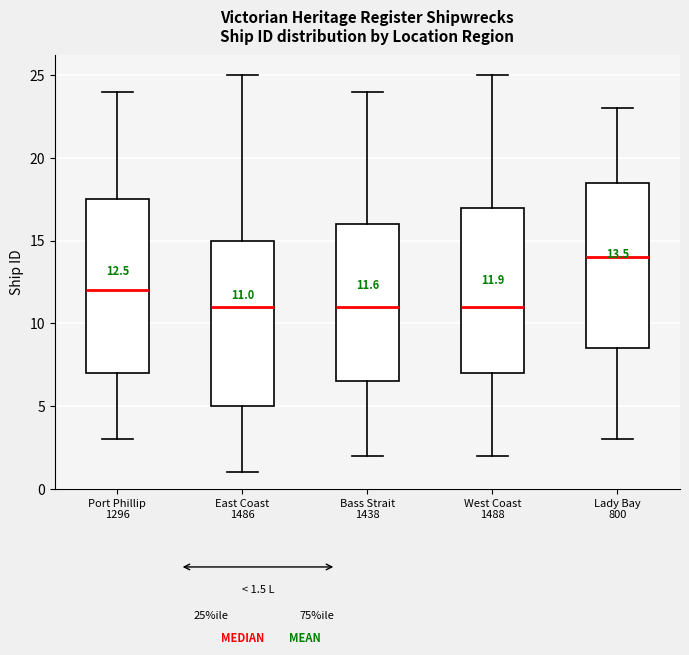

Comparing the boxes themselves (not the whiskers), which one is the tallest?

Port Phillip 1296